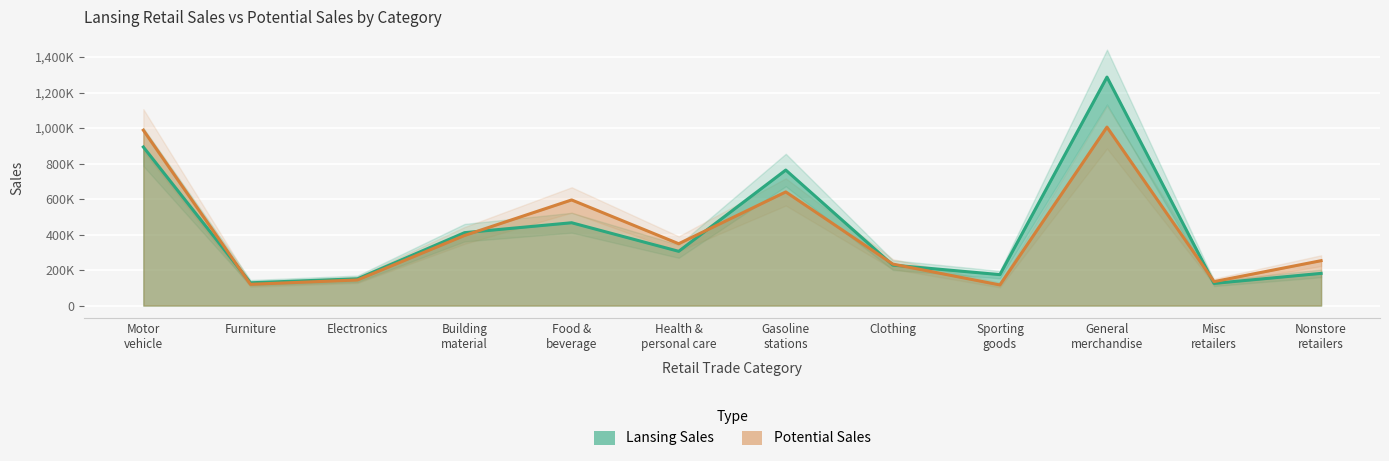

What is the total value across all series at Food & beverage?

1061668.8